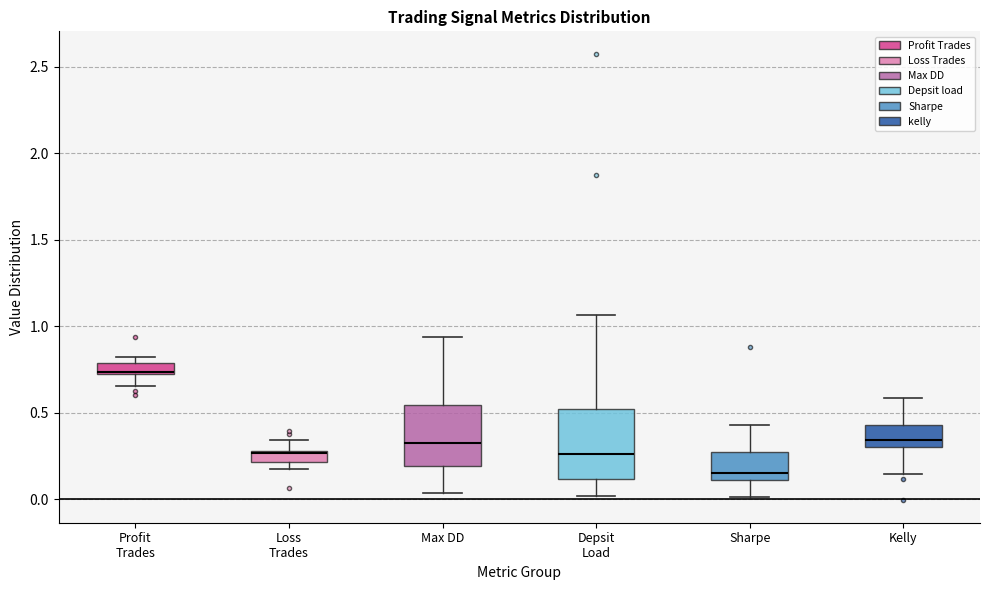

Which box is the tallest, from its lower edge to its upper edge?

Depsit Load